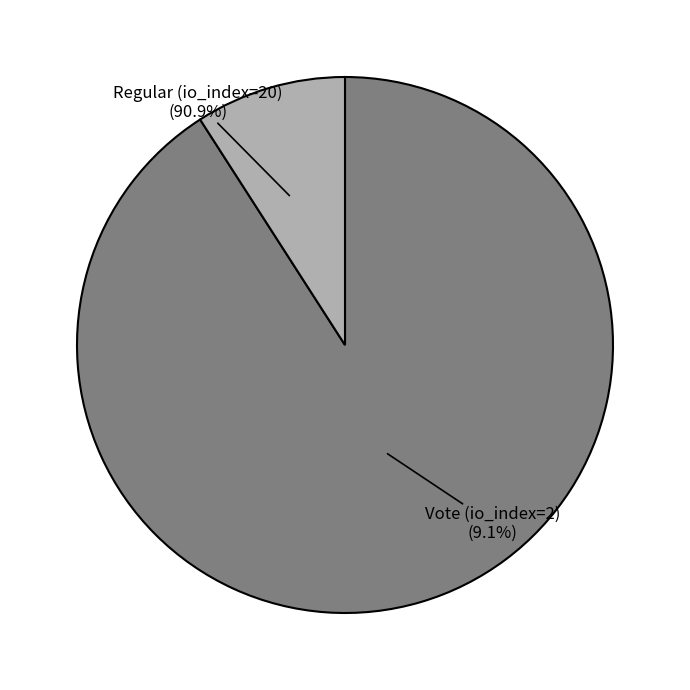

What percentage is the Regular (io_index=20) slice, to the nearest percent?

91%